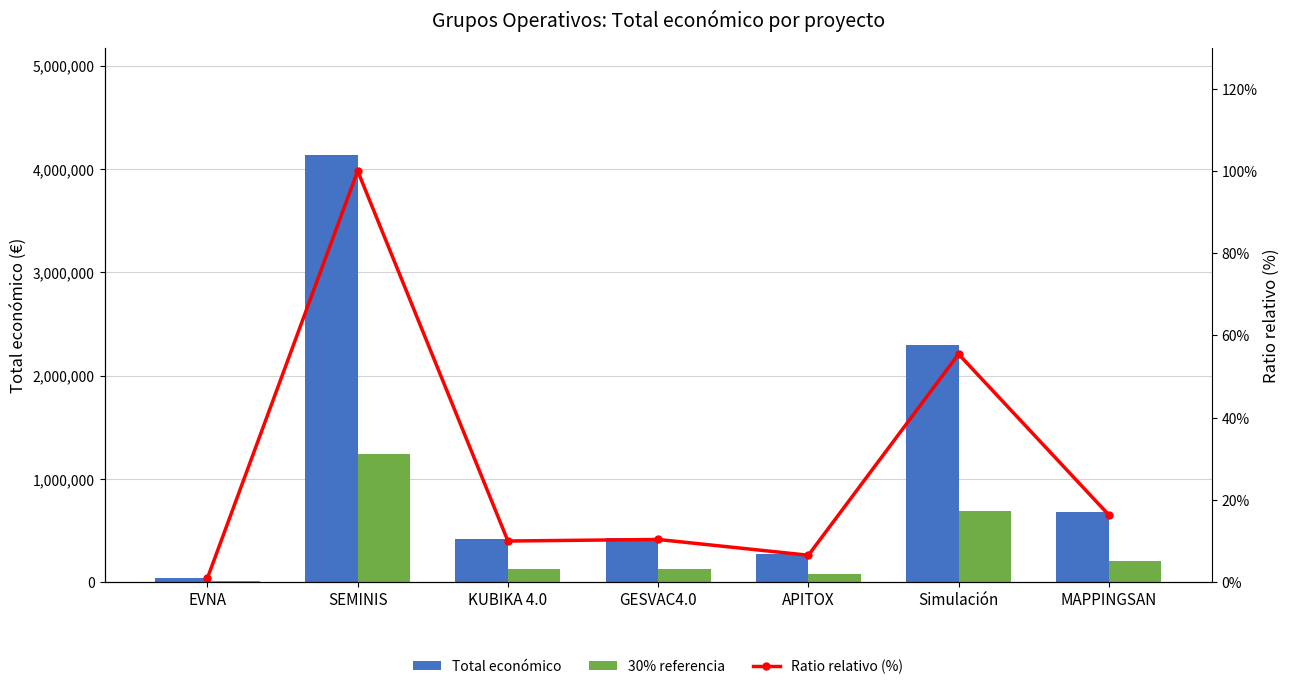

Which category has the highest value across all series?

SEMINIS